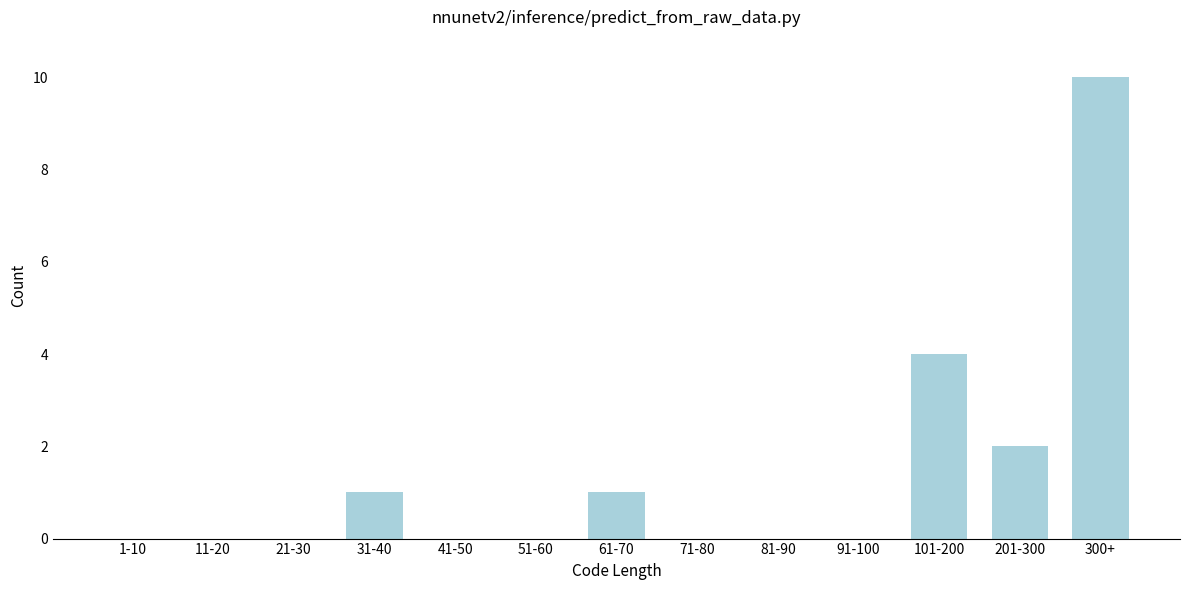

Reading right to left, transcribe all the data shown in this chart.

300+=10	201-300=2	101-200=4	91-100=0	81-90=0	71-80=0	61-70=1	51-60=0	41-50=0	31-40=1	21-30=0	11-20=0	1-10=0